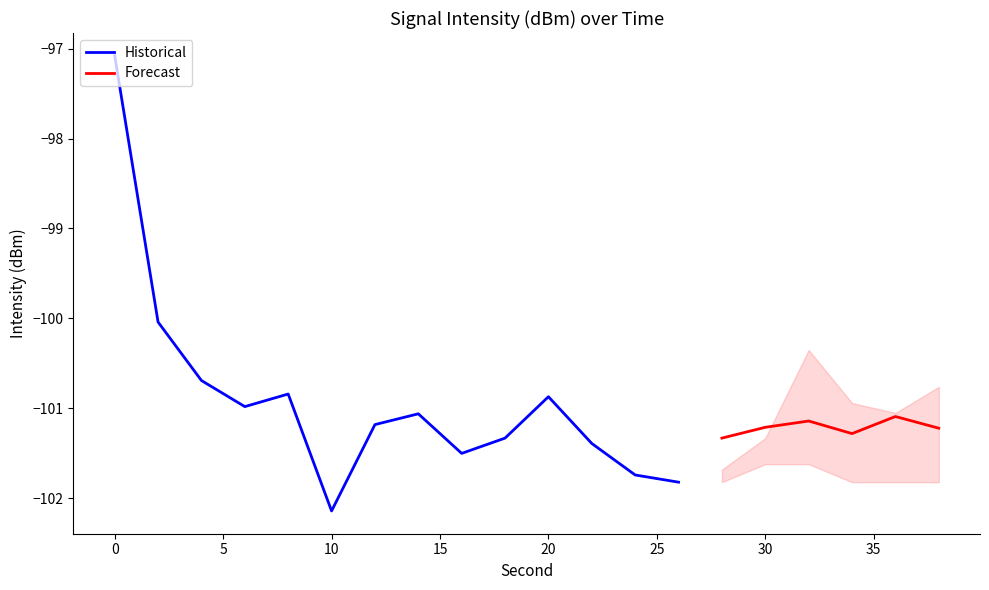

What is the highest value of the Historical series?

-97.1